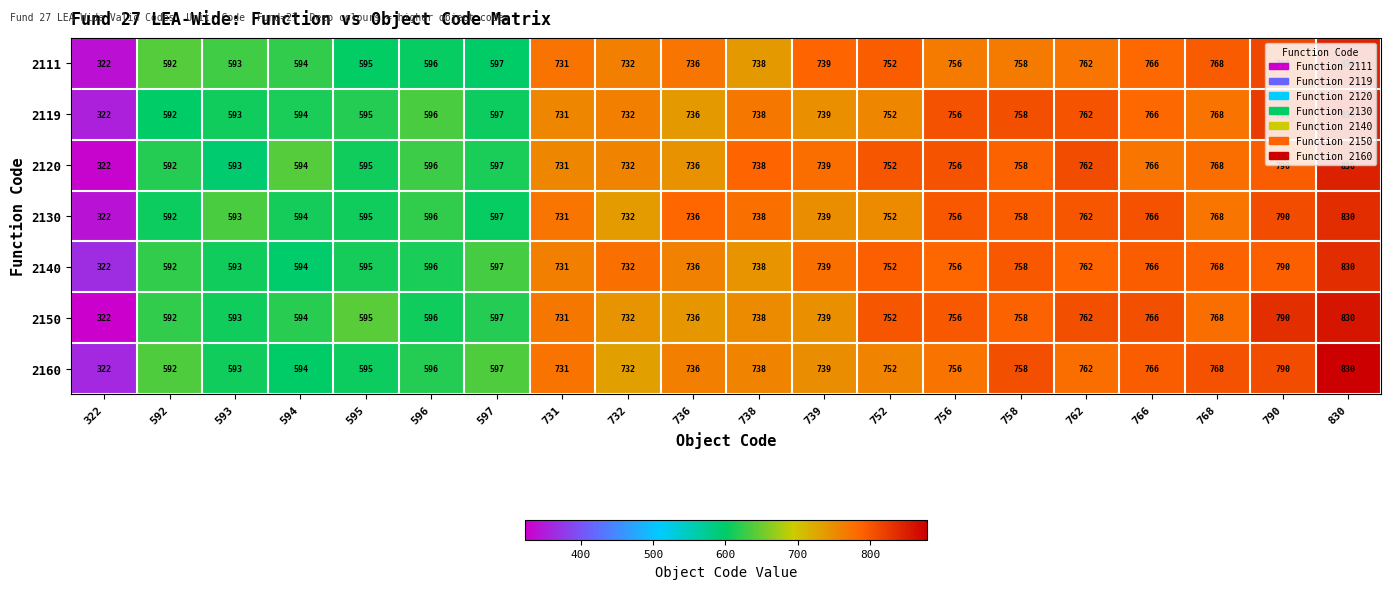

What is the maximum value for 2150?

830